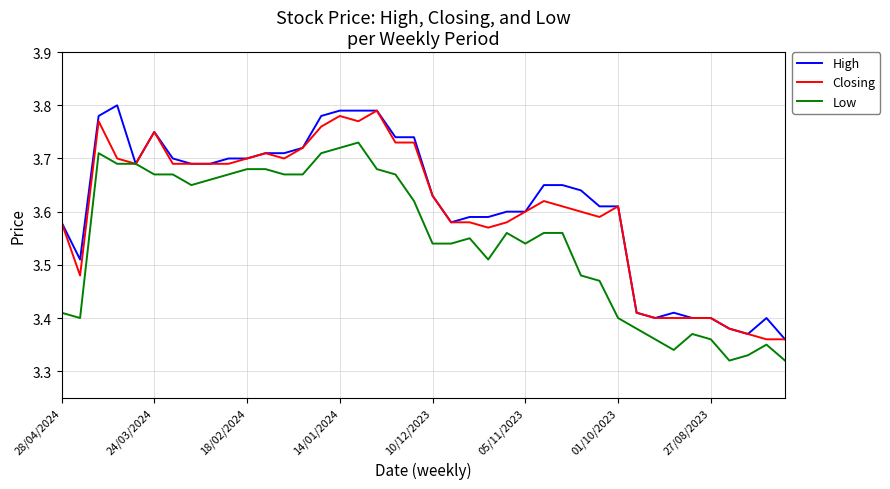

What is the maximum value for Closing?

3.8